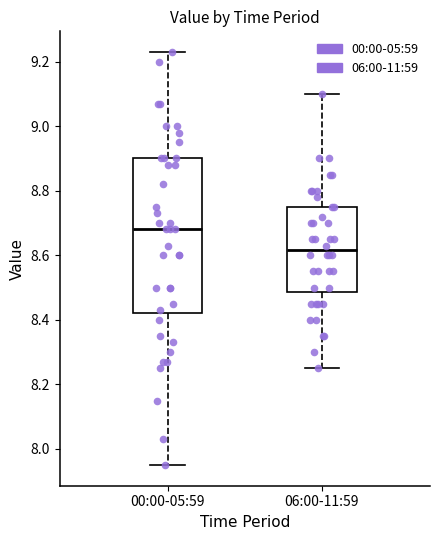

Reading left to right, transcribe this box plot: for each box, give where its median line is, the range the box spans, and where its two whiskers end, as read against the y-axis. The values are not printed on the chart, so give them approximately, as read against the axis.

00:00-05:59: median 8.68, box 8.42 to 8.90, whiskers 7.96 to 9.24
06:00-11:59: median 8.62, box 8.48 to 8.76, whiskers 8.26 to 9.10